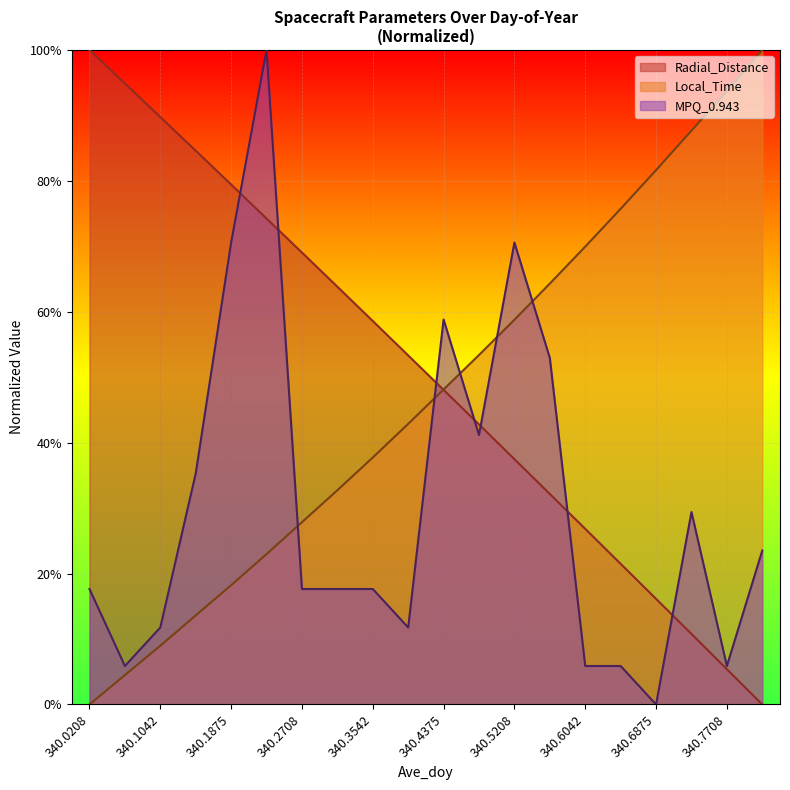

Is it true that MPQ_0.943 equals 5.9 at 340.6042?

True